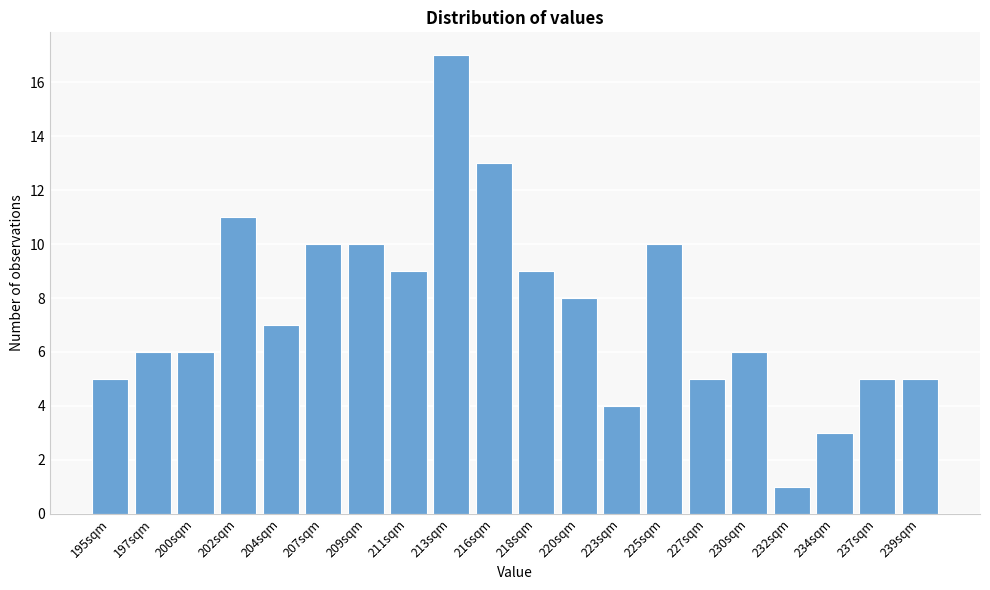

Reading left to right, extract all data points from this chart.

5	6	6	11	7	10	10	9	17	13	9	8	4	10	5	6	1	3	5	5